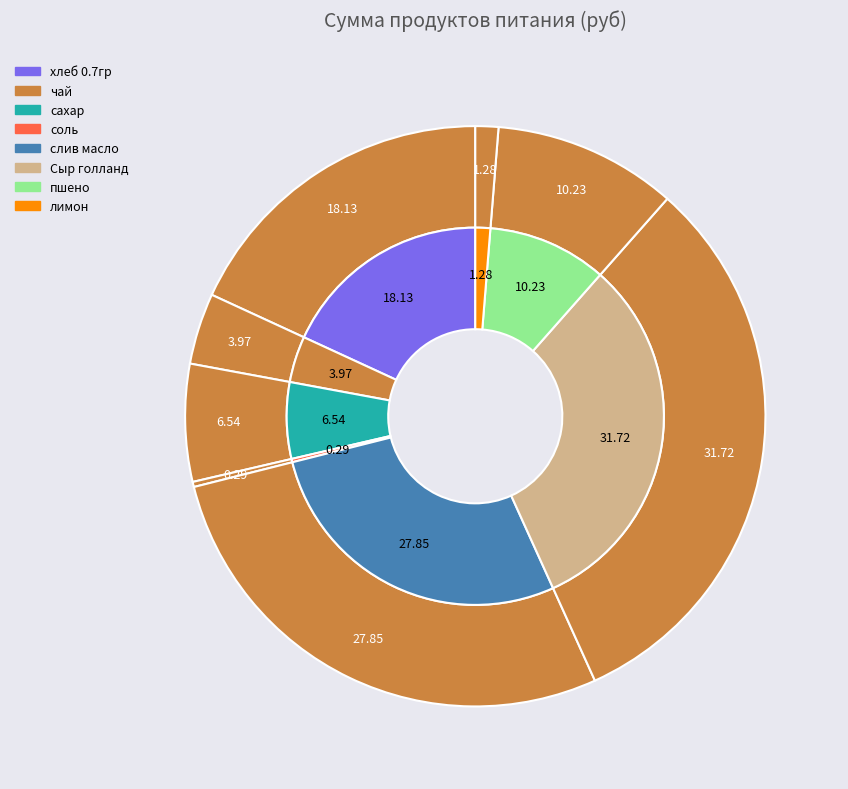

To the nearest percent, what is the difference between the чай and слив масло slice percentages?

24%